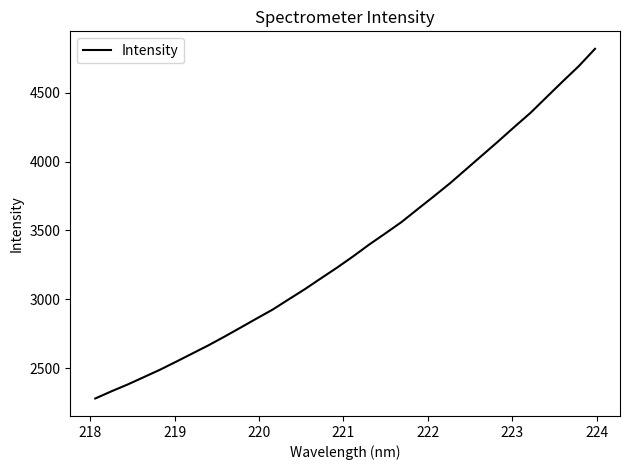

What is the smallest value displayed?

2281.6